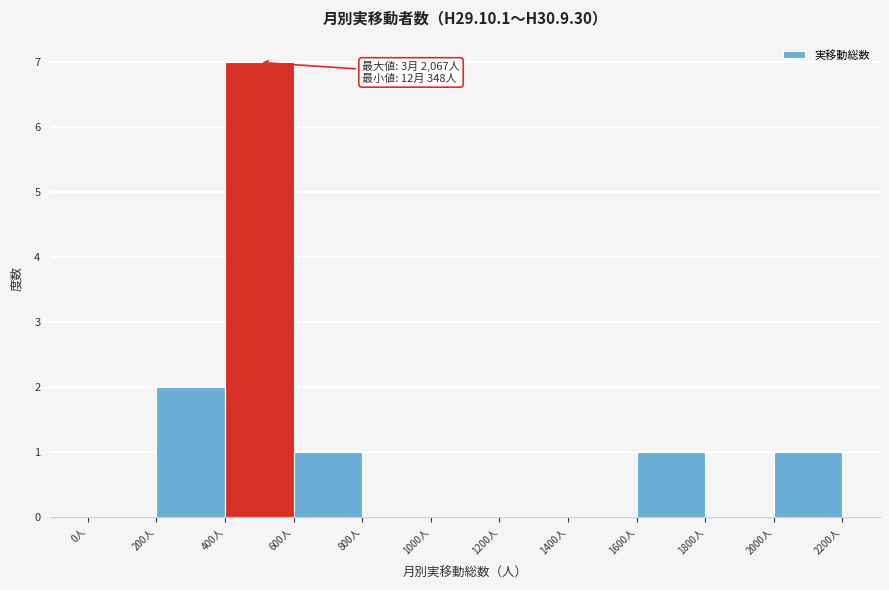

Over which range of the x-axis is the bar tallest?

400 to 600